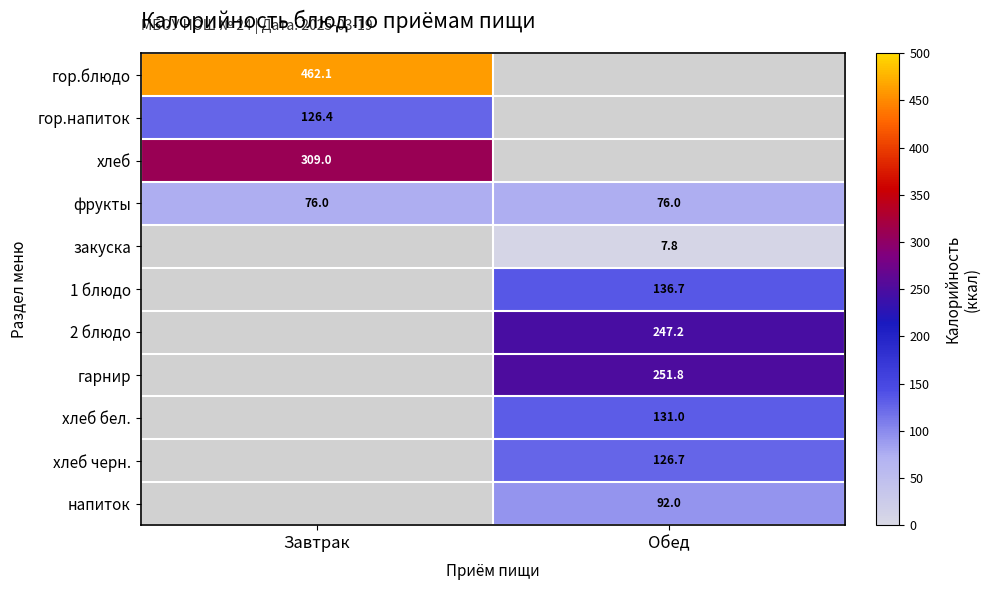

Which has a higher value, Обед or Завтрак?

Завтрак